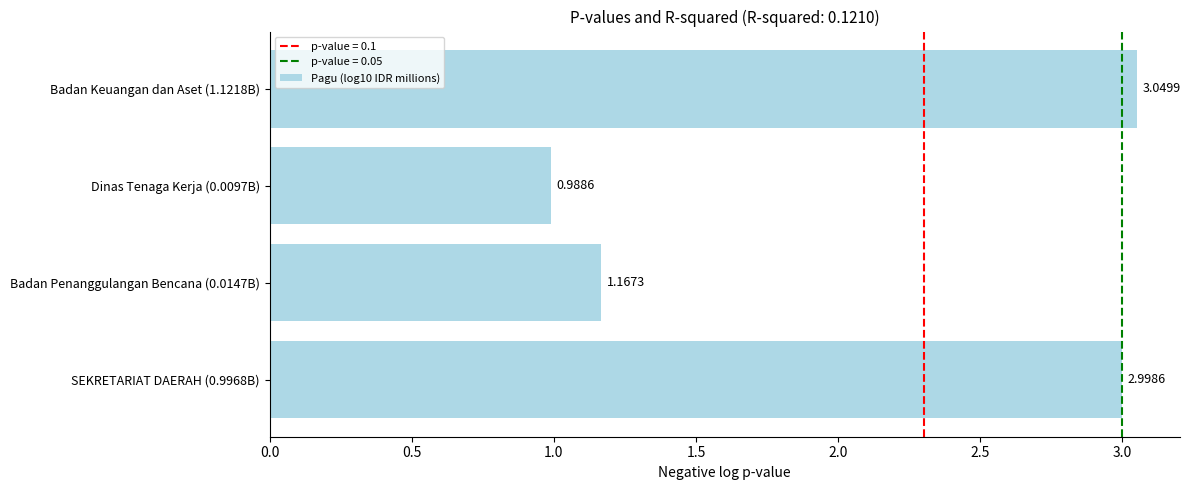

Are the bars grouped side by side (vs. stacked)?

No